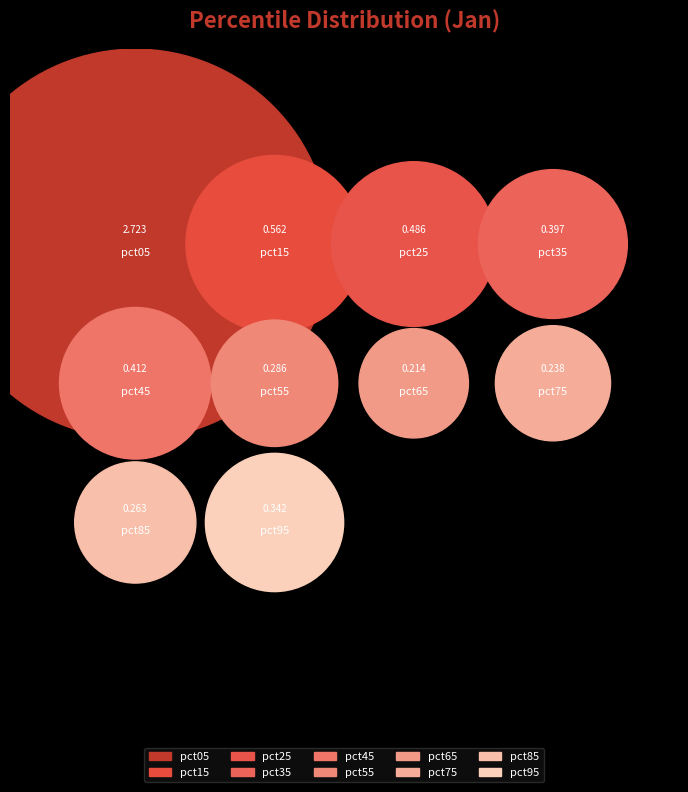

Which has a higher value, pct75 or pct65?

pct75